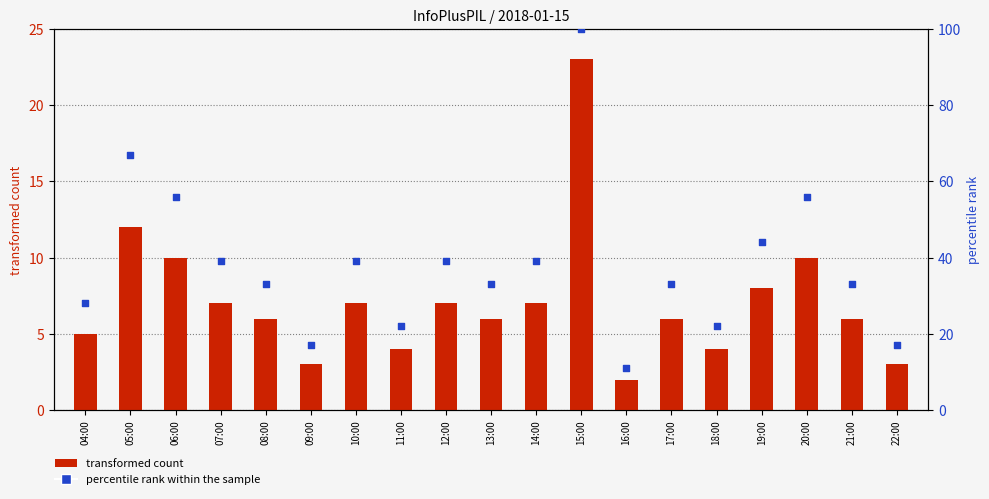

Which series has the largest Y range (max minus min)?

percentile rank within the sample